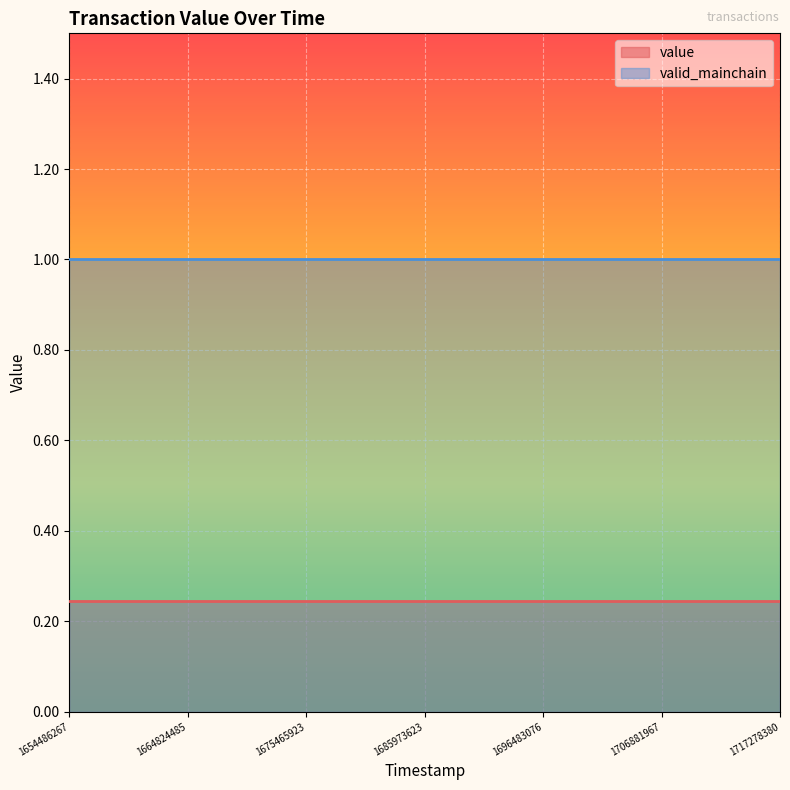

How many categories are shown in the chart?

25